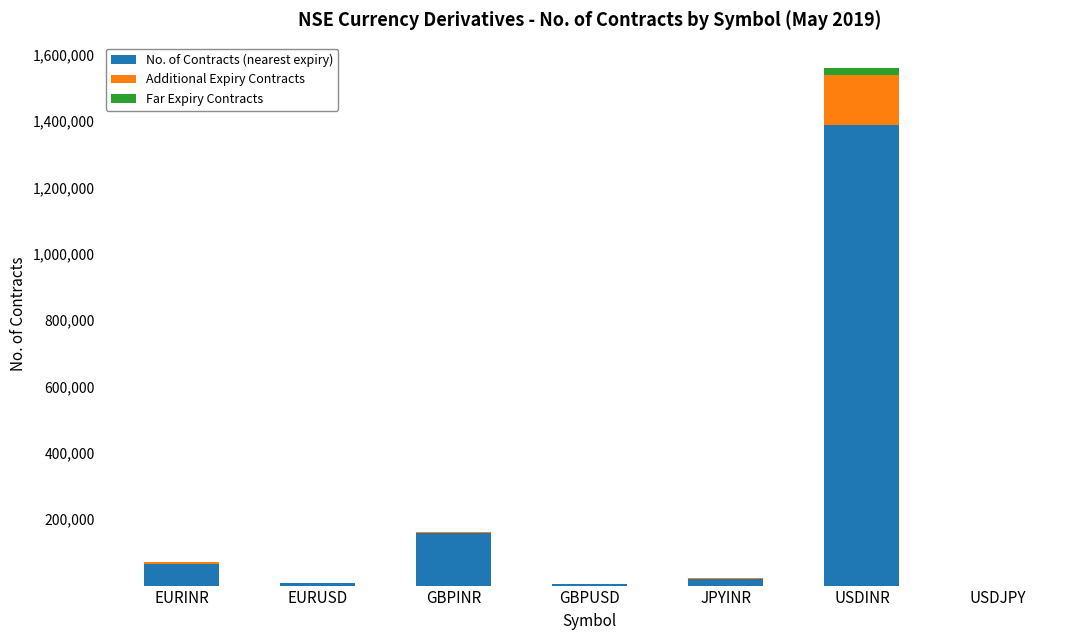

What is the sum of all No. of Contracts (nearest expiry) values?

1647635